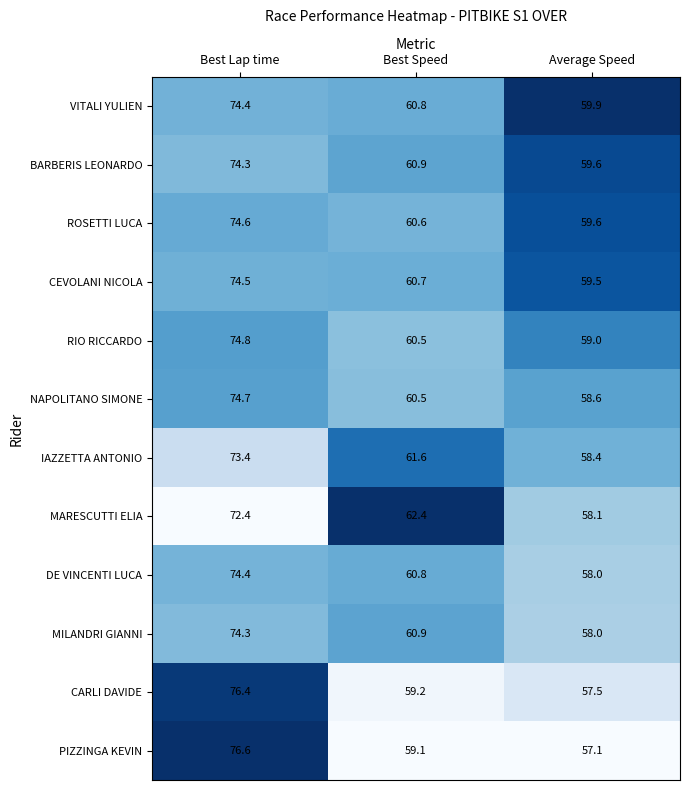

The value of MARESCUTTI ELIA at Best Speed is 13.6. True or false?

False